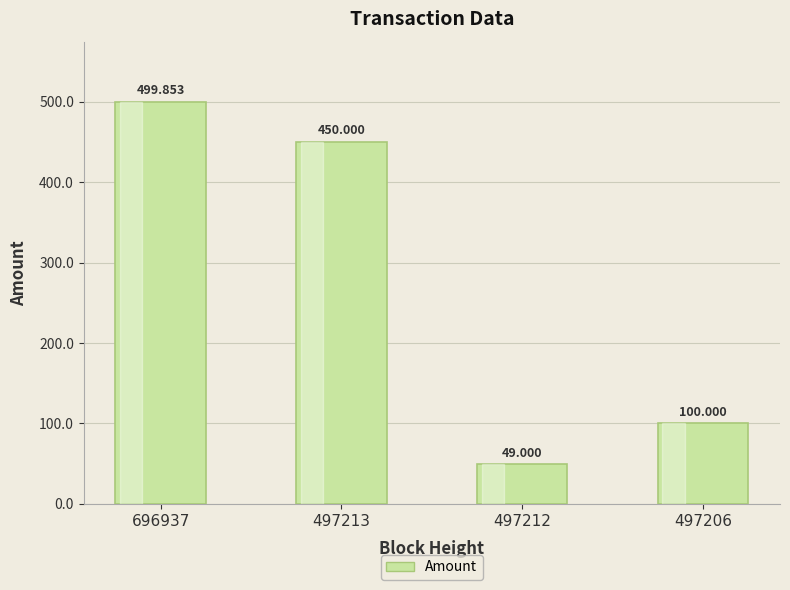

How many data points are less than 450?

2